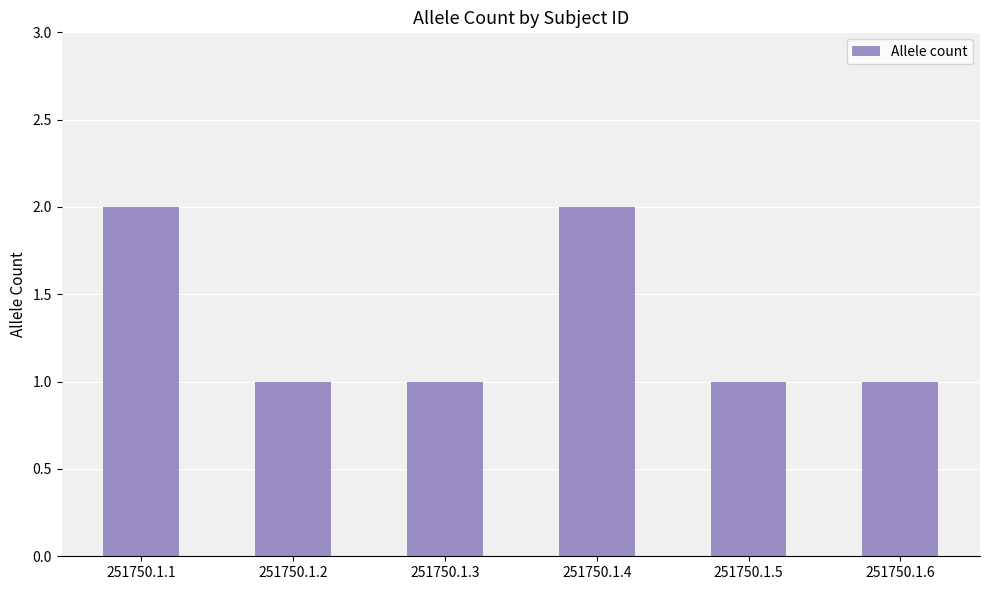

What is the approximate value at 251750.1.4?

2